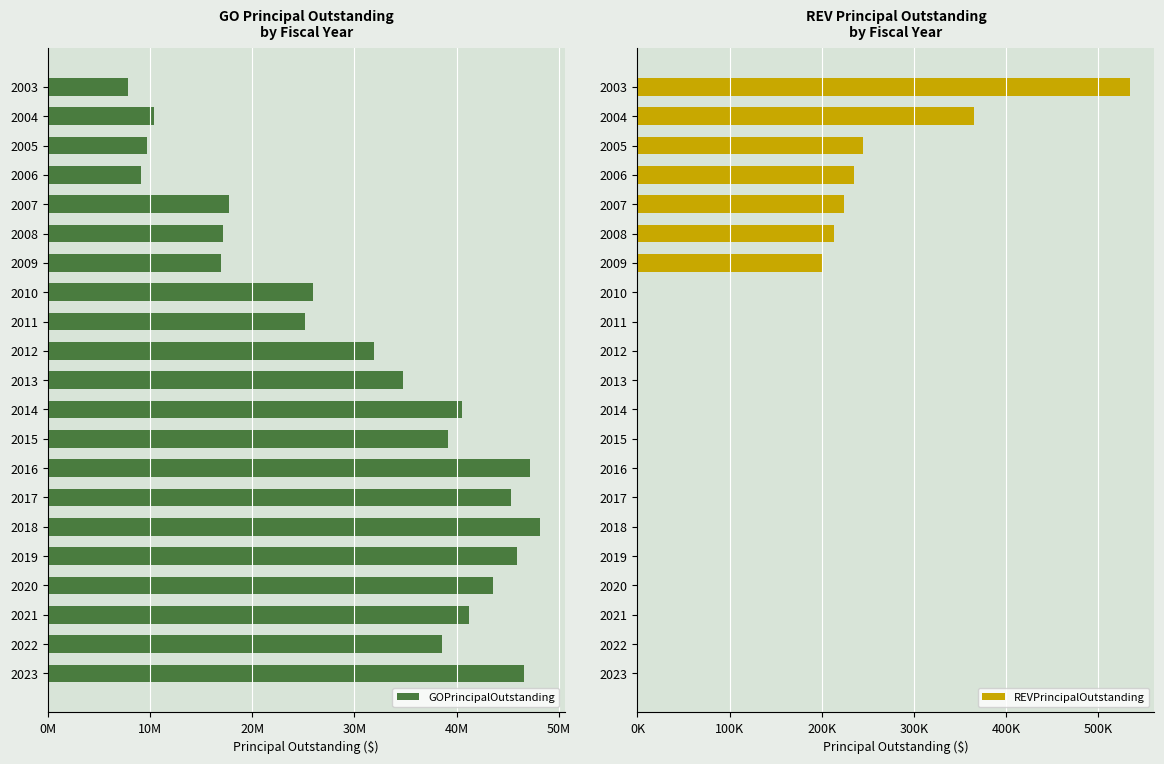

Which series has the widest spread of values?

GOPrincipalOutstanding